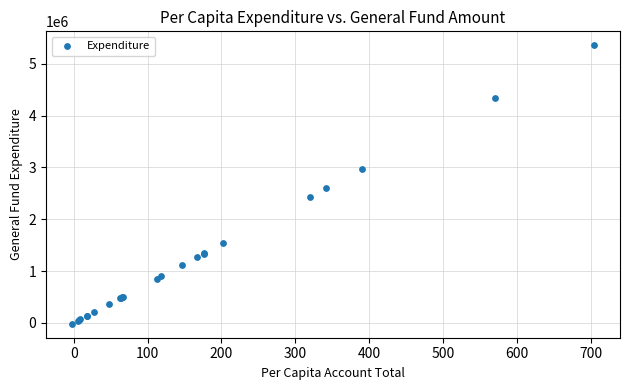

What Y value in the scatter plot is closest to 2671250?

2597952